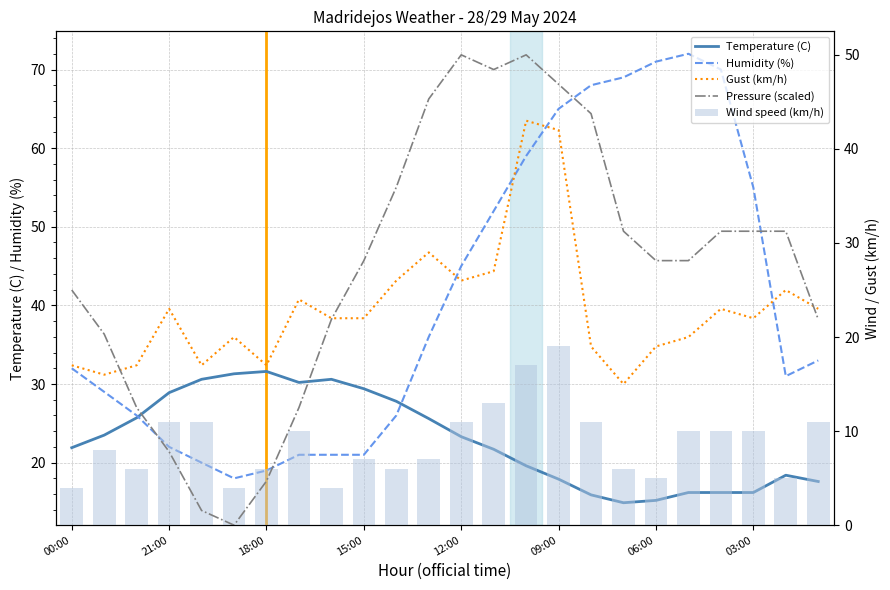

Is the value of Wind speed (km/h) at 21 greater than the value of Humidity (%) at 23?

No